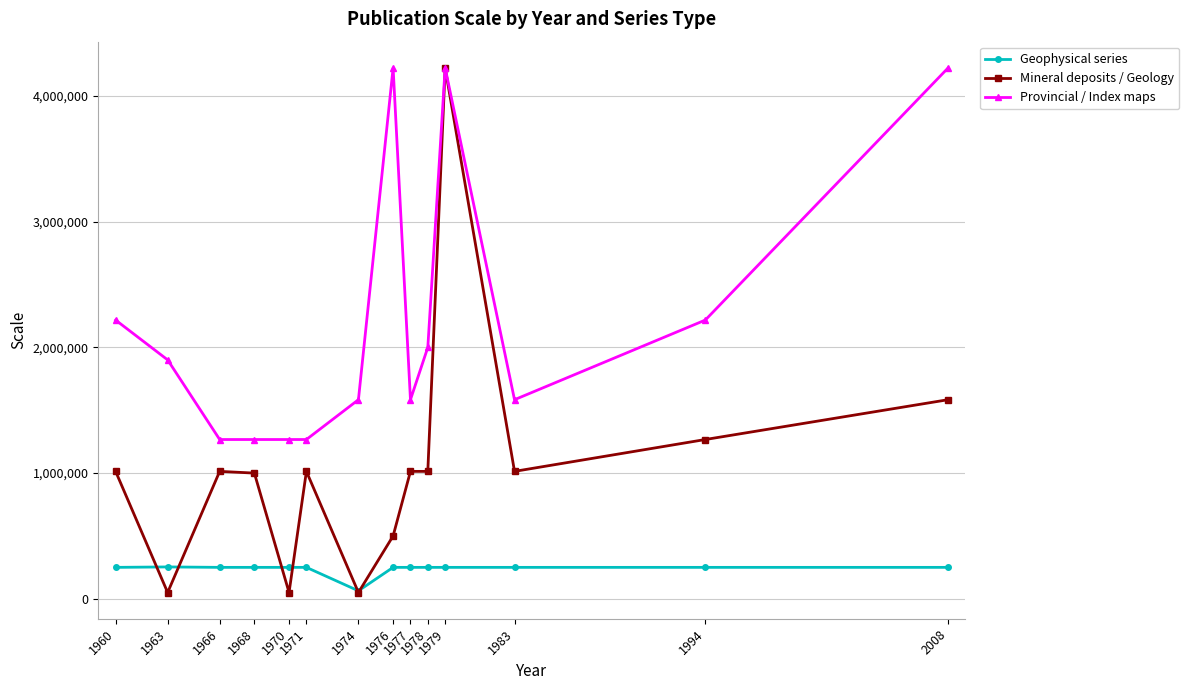

What is the sum of all Mineral deposits / Geology values?

14807760